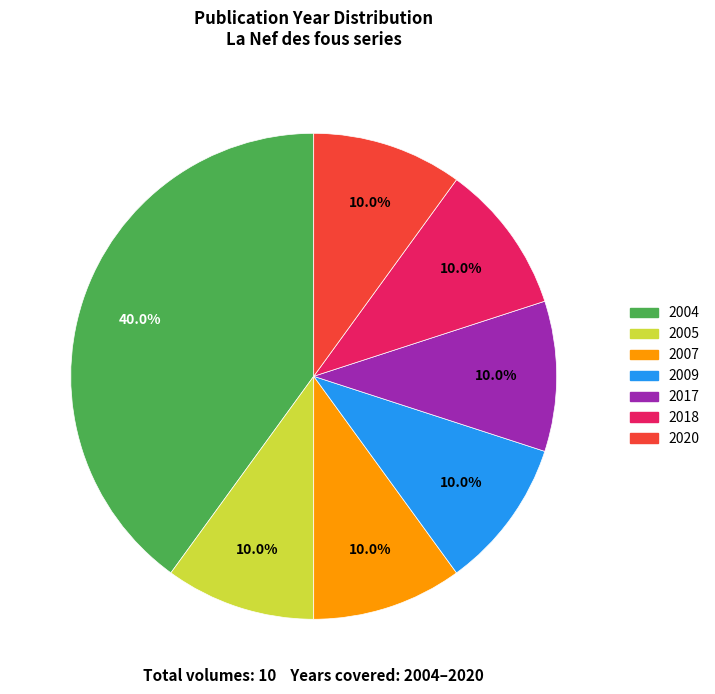

What is the largest slice in the pie chart?

2004